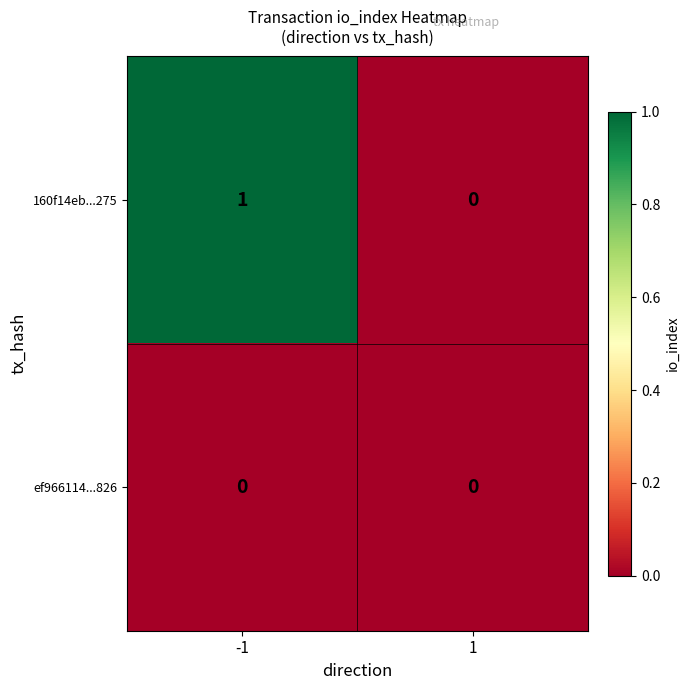

How many data points does each series have?

2